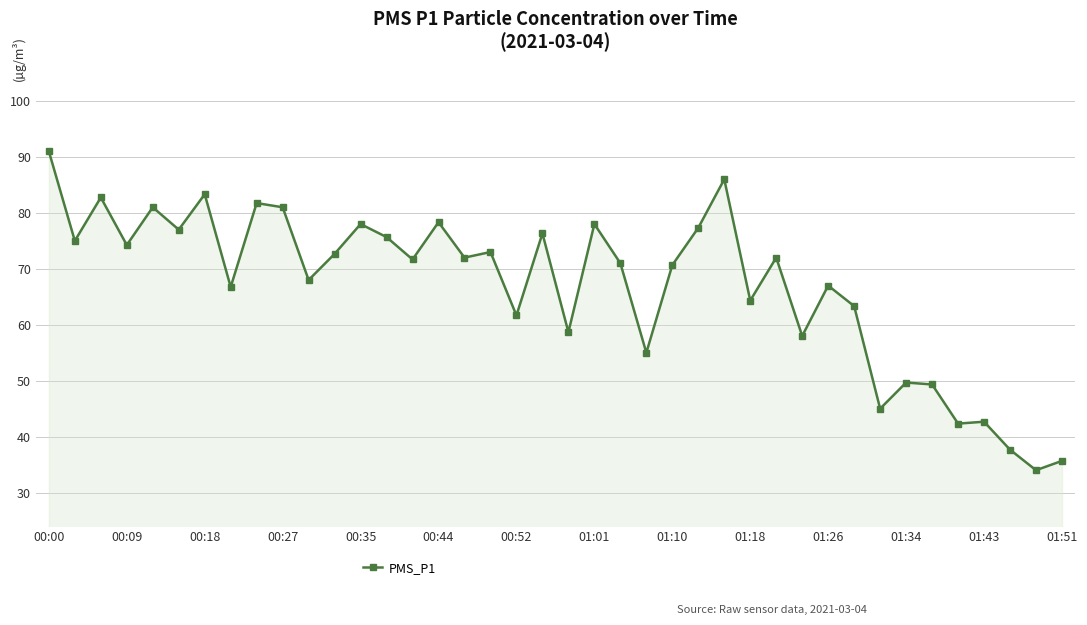

How many lines are shown in the chart?

1